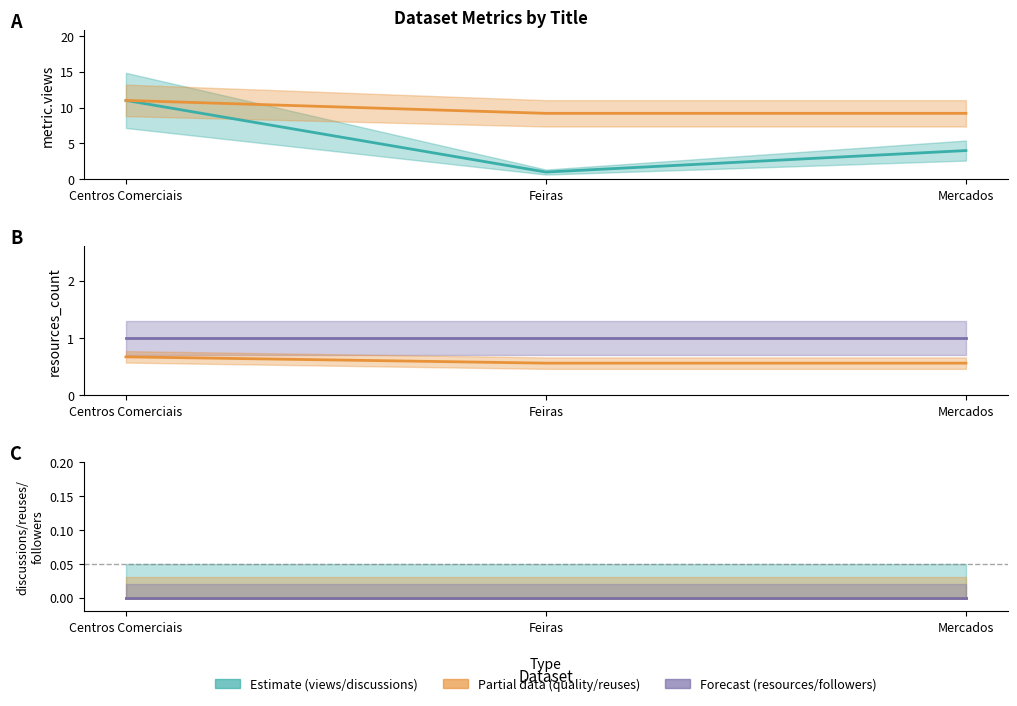

Does the chart have visible grid lines?

No